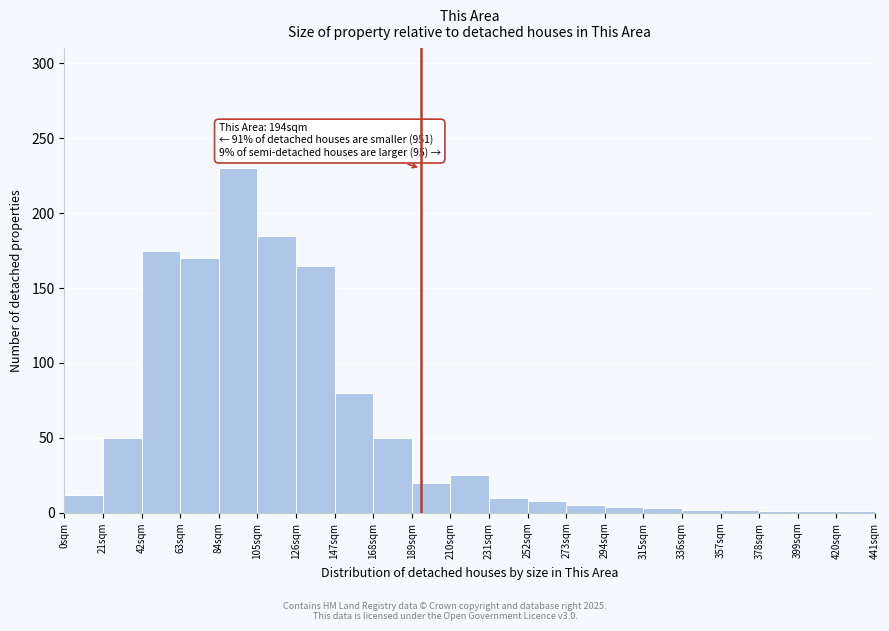

Which range on the x-axis has the tallest bar?

84 to 105